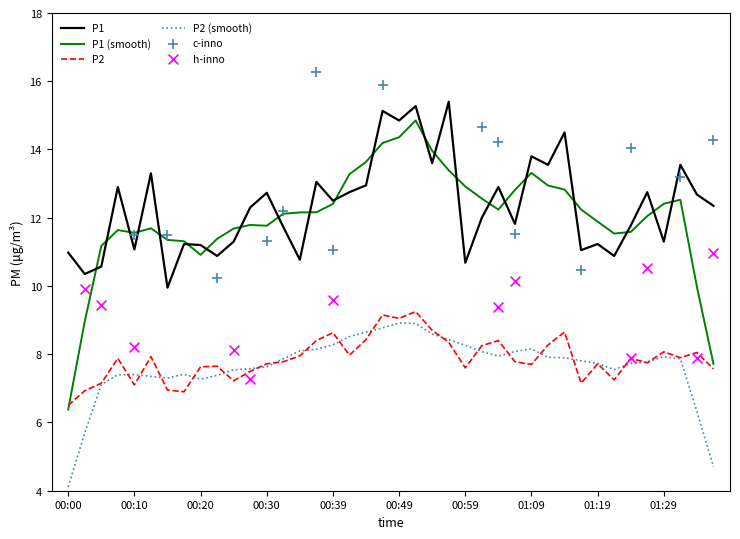

Is the value of P2 at 00:27 greater than the value of P1 at 00:07?

No